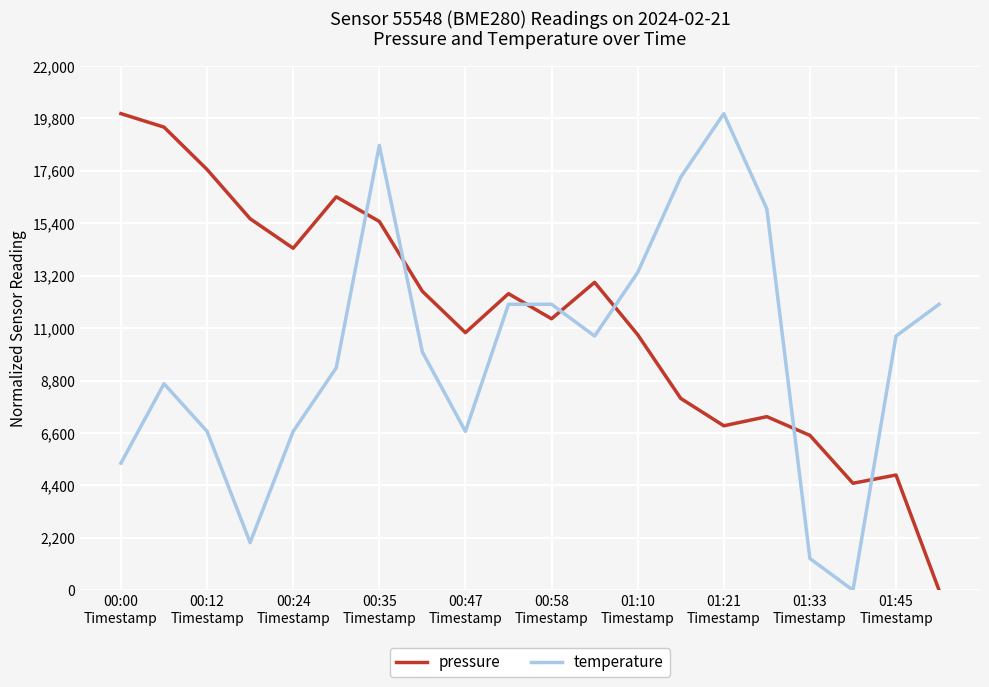

What is the maximum value shown in the chart?

20000.0